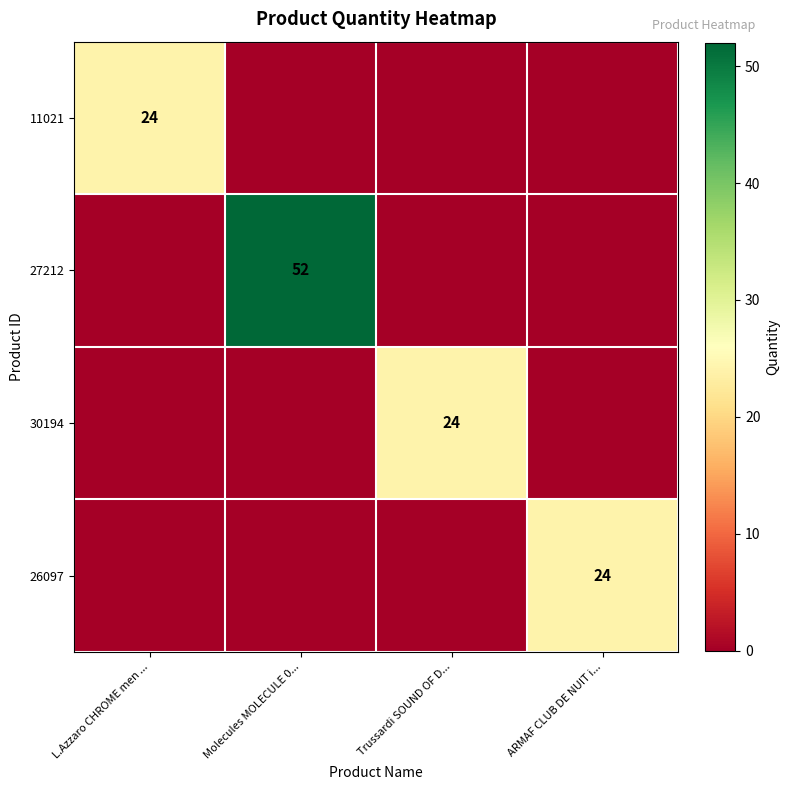

True or false: 27212 has a value of 52 at Molecules MOLECULE 0....

True